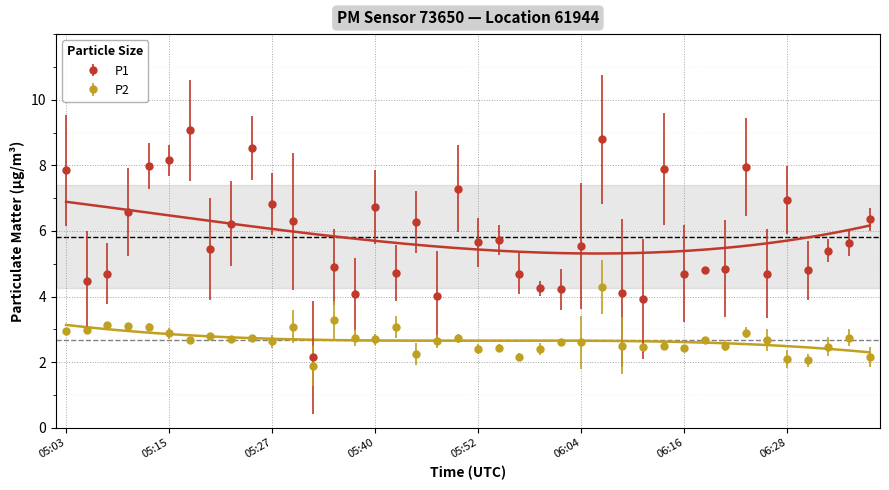

At how many categories does at least one series exceed 7?

9